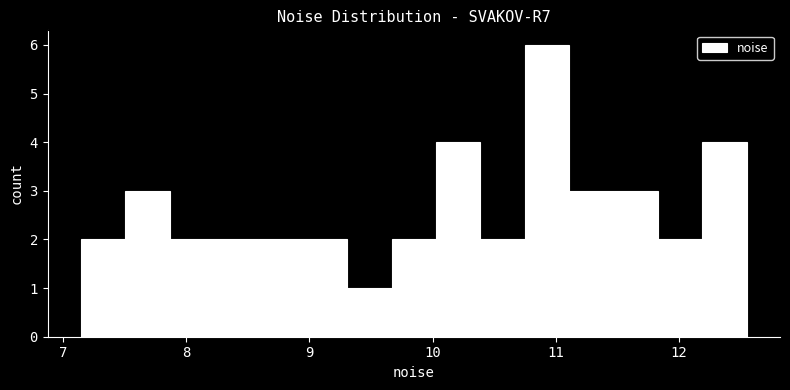

Read against the x-axis, roughly where is the centre of the tallest bar?

10.9